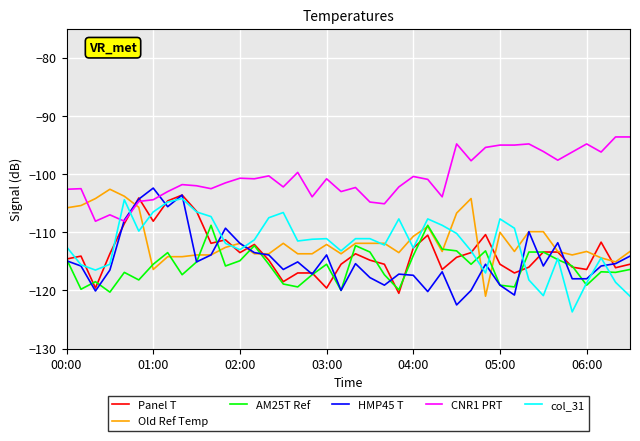

Which series has the largest total across all categories?

CNR1 PRT